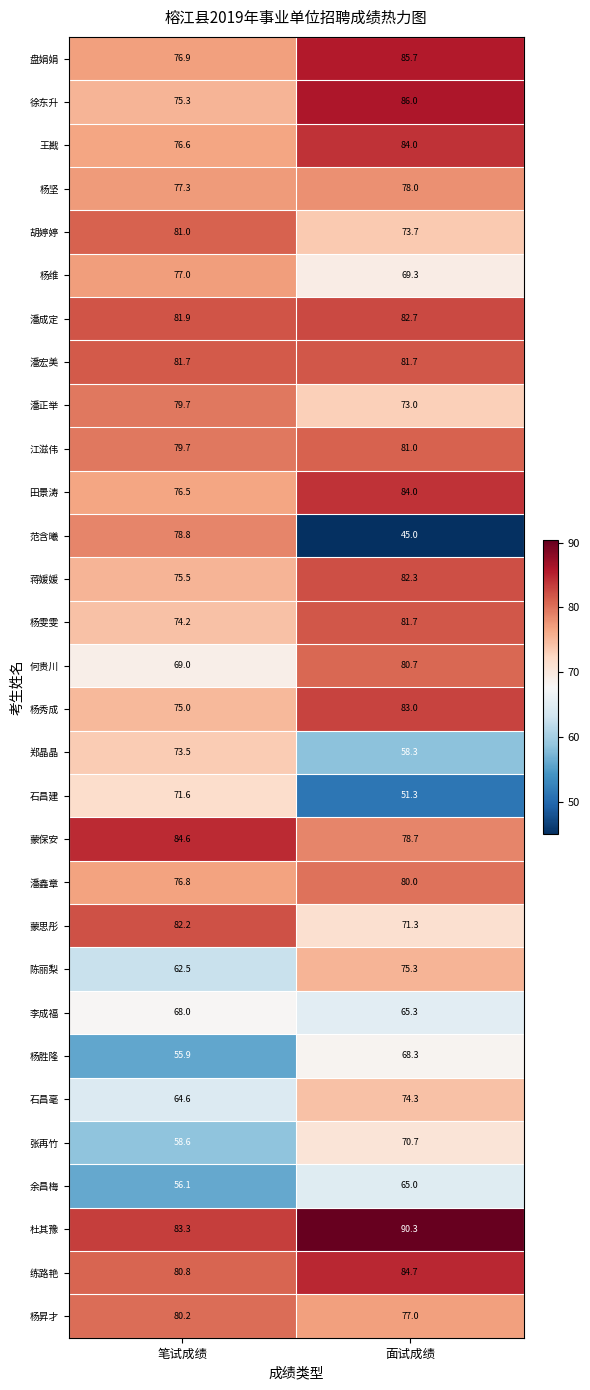

What is the difference between the 胡婷婷 values at 笔试成绩 and 面试成绩?

7.3